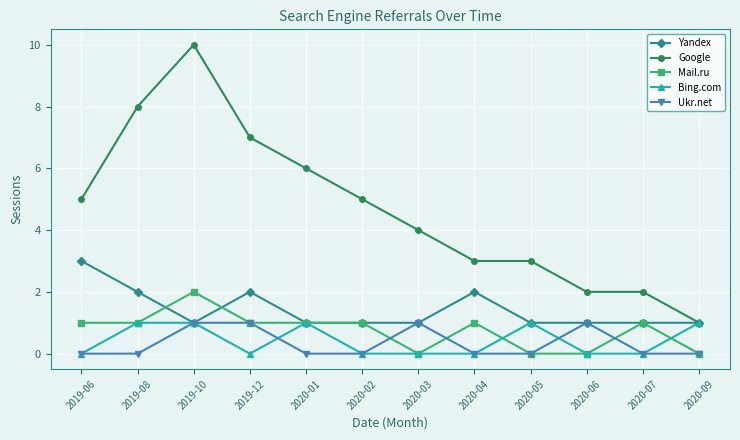

How many distinct data groups are displayed?

5